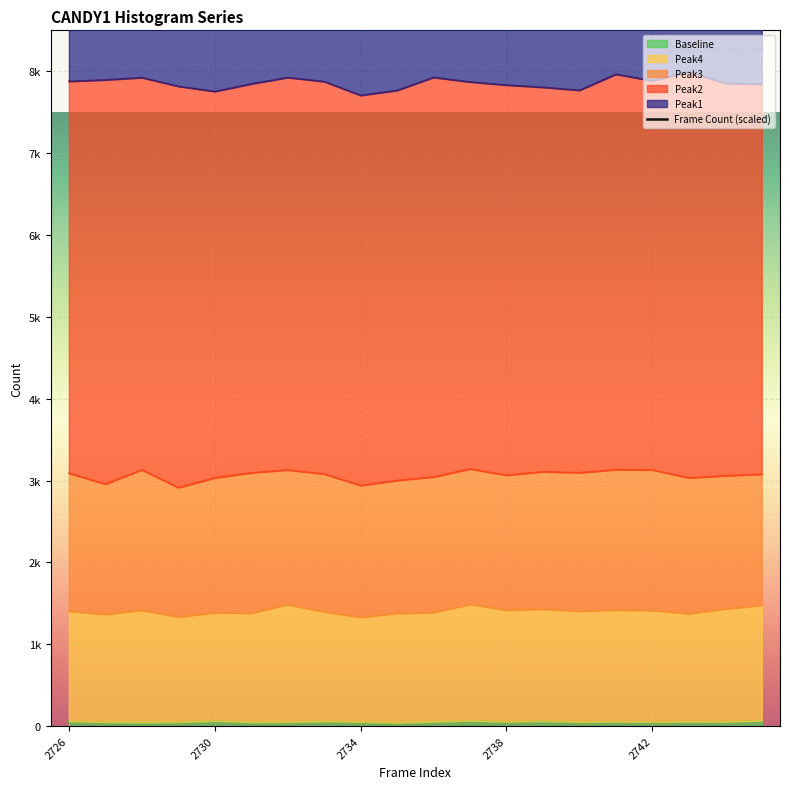

What is the highest value of the Peak4 series?

1487.0